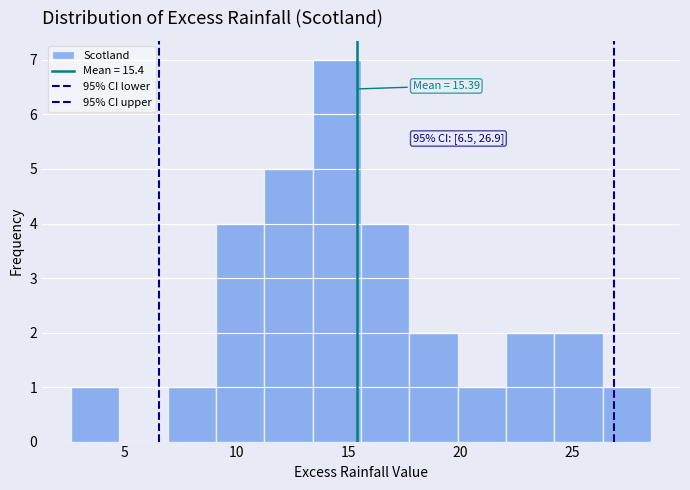

Over which range of the x-axis is the bar tallest?

13.5 to 15.5